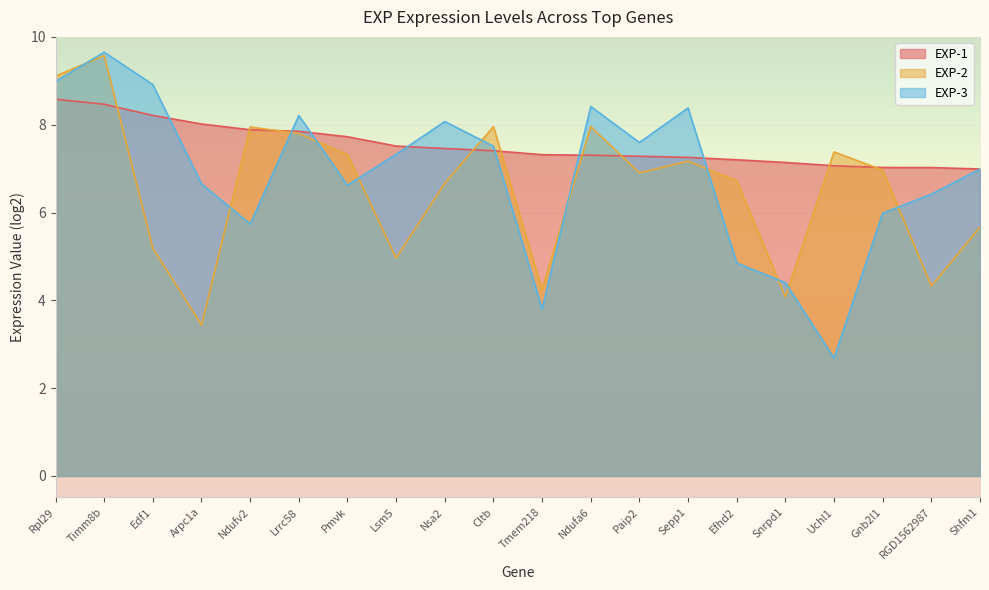

True or false: EXP-1 and EXP-2 cross at least once.

True